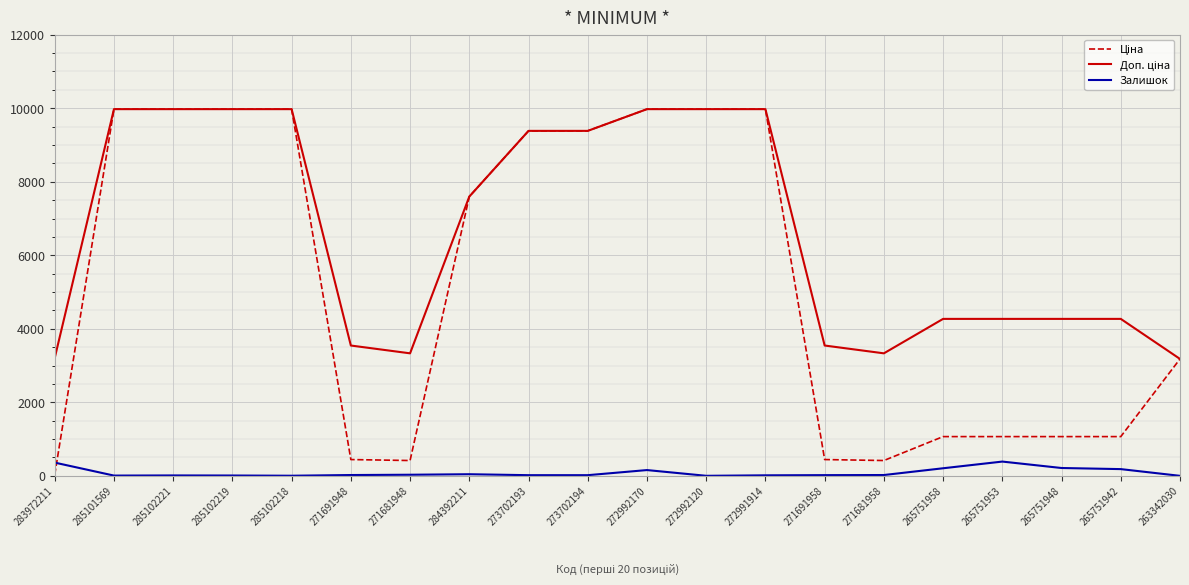

The Ціна series shows 416.6 at 271681948. True or false?

True